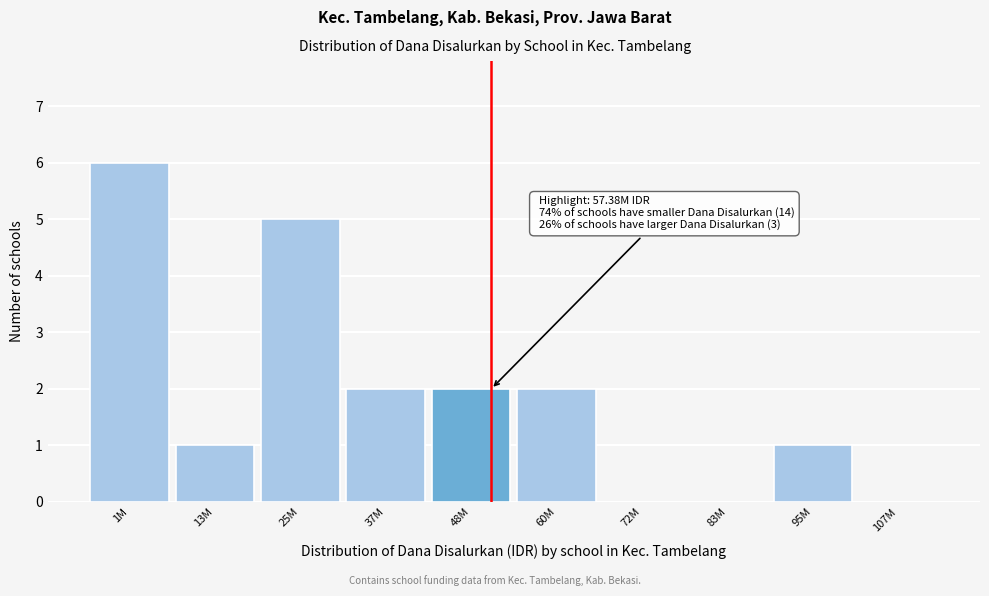

Reading left to right, transcribe all the data shown in this chart.

1M=6	13M=1	25M=5	37M=2	48M=2	60M=2	72M=0	83M=0	95M=1	107M=0